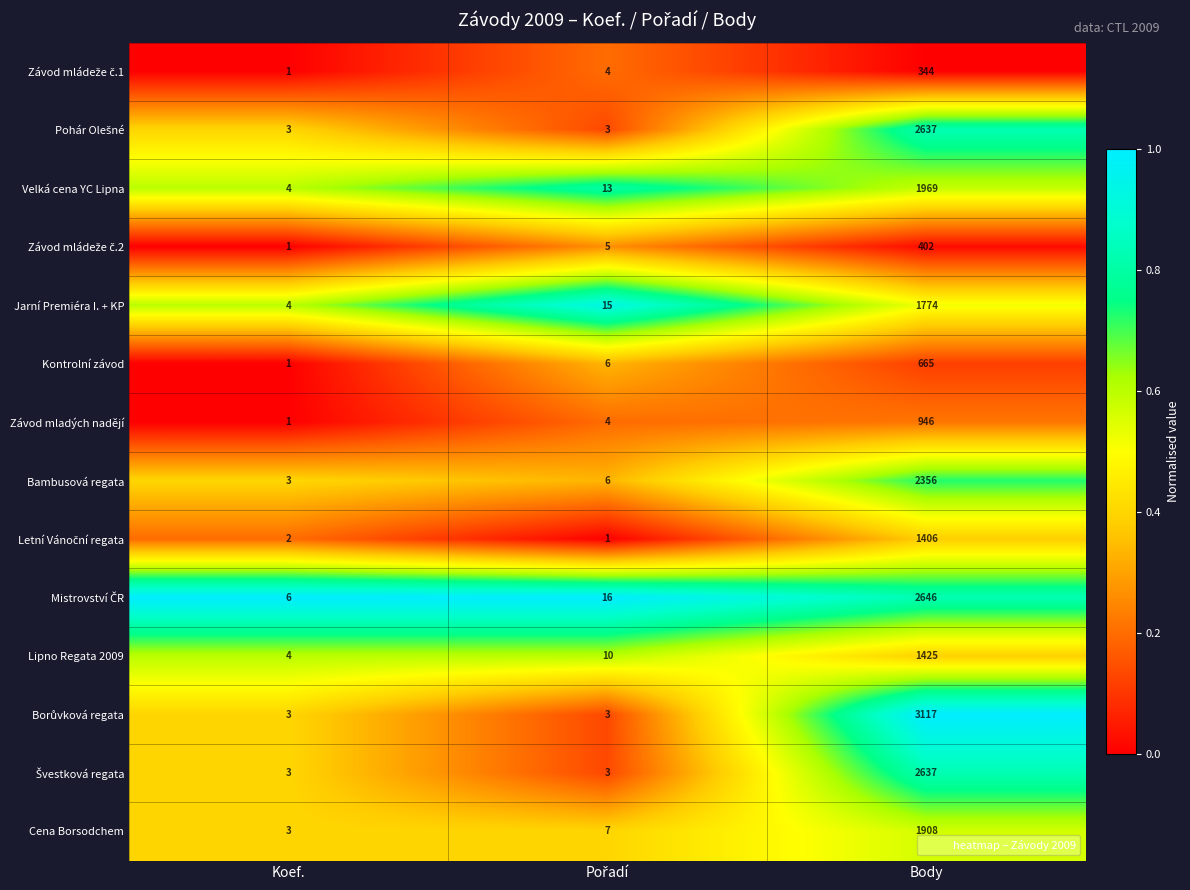

True or false: Závod mladých nadějí has a value of 1308 at Body.

False